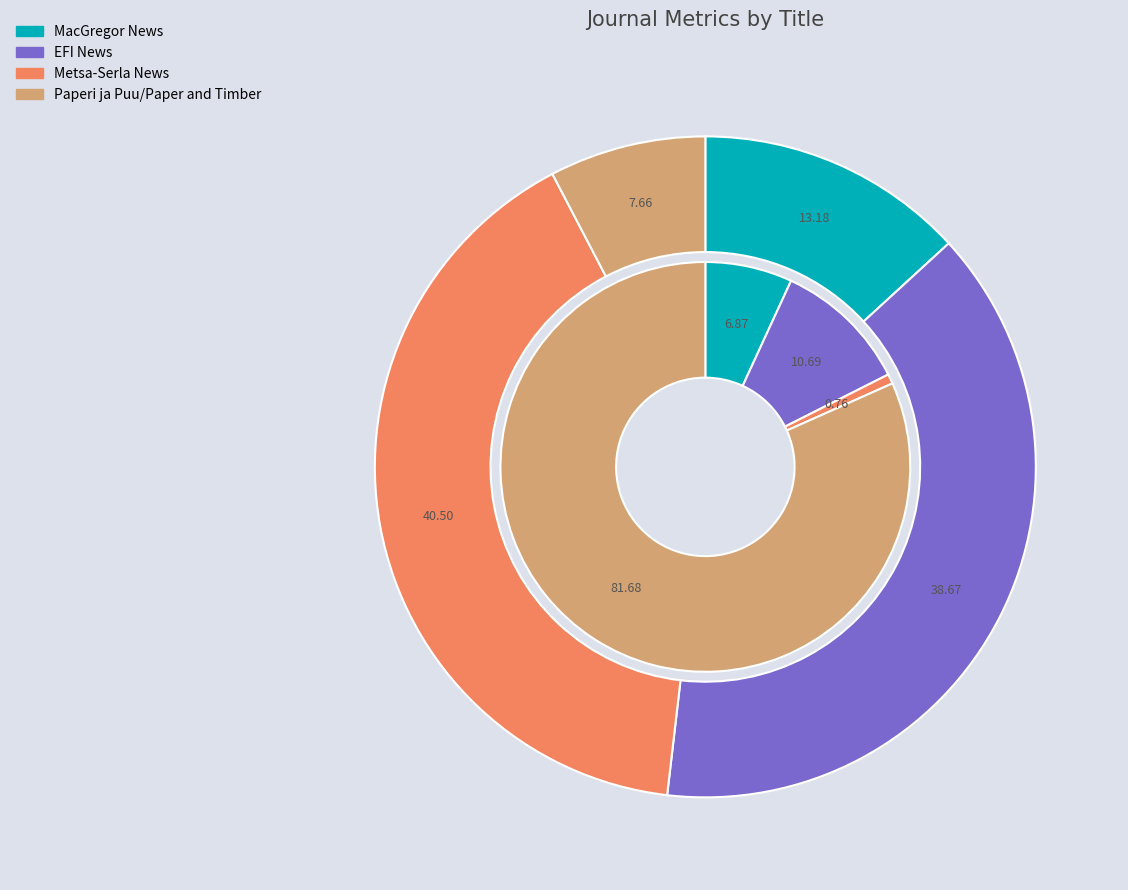

Does any single category account for the majority?

No